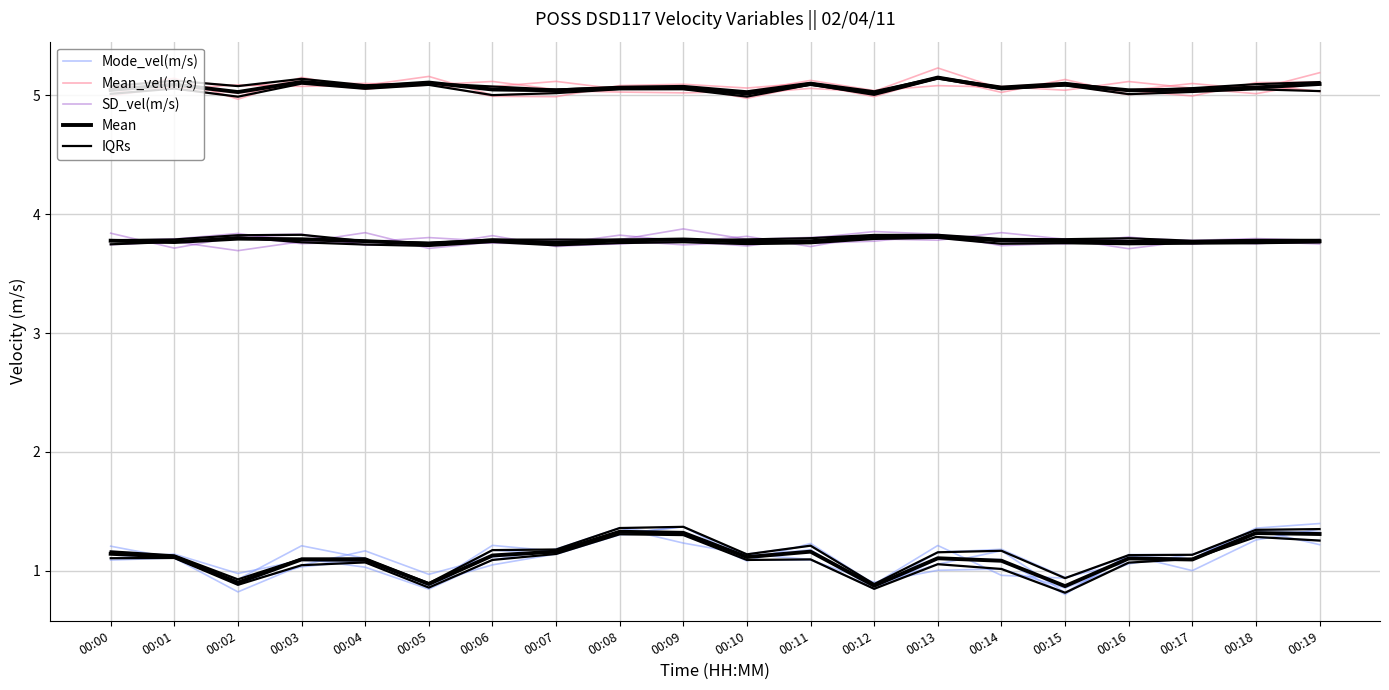

What are all the series names shown in the legend?

Mode_vel(m/s), Mean_vel(m/s), SD_vel(m/s), Mean, IQRs